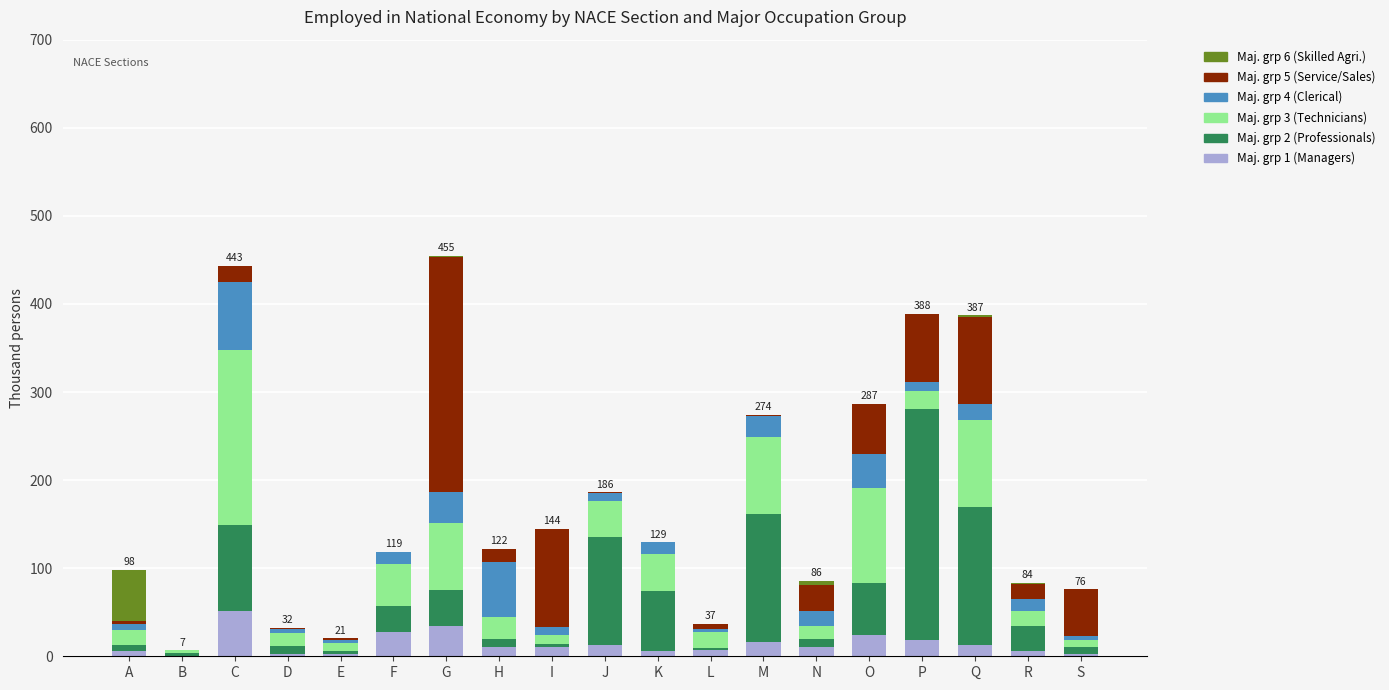

What is the total value across all series at O?

286.6